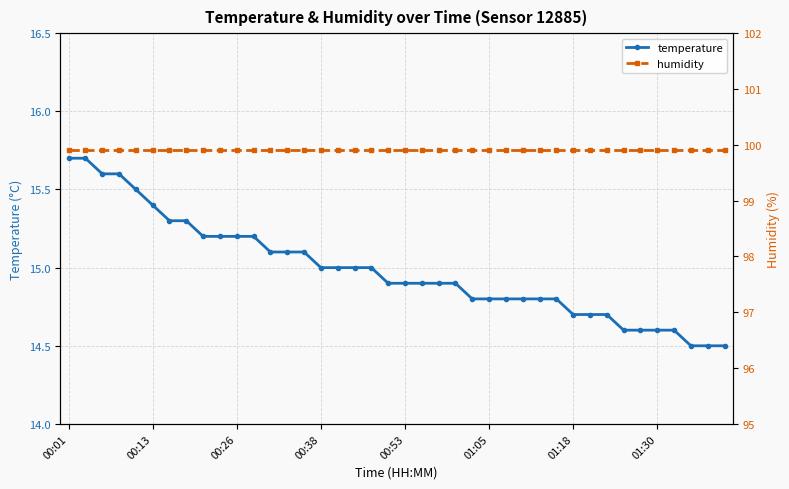

Is it true that temperature equals 14.6 at 01:30?

True